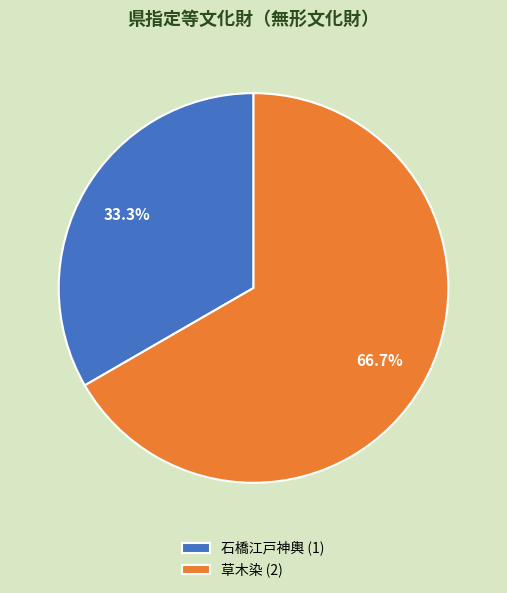

What is the ratio of the value at 石橋江戸神輿 to the value at 草木染?

0.5